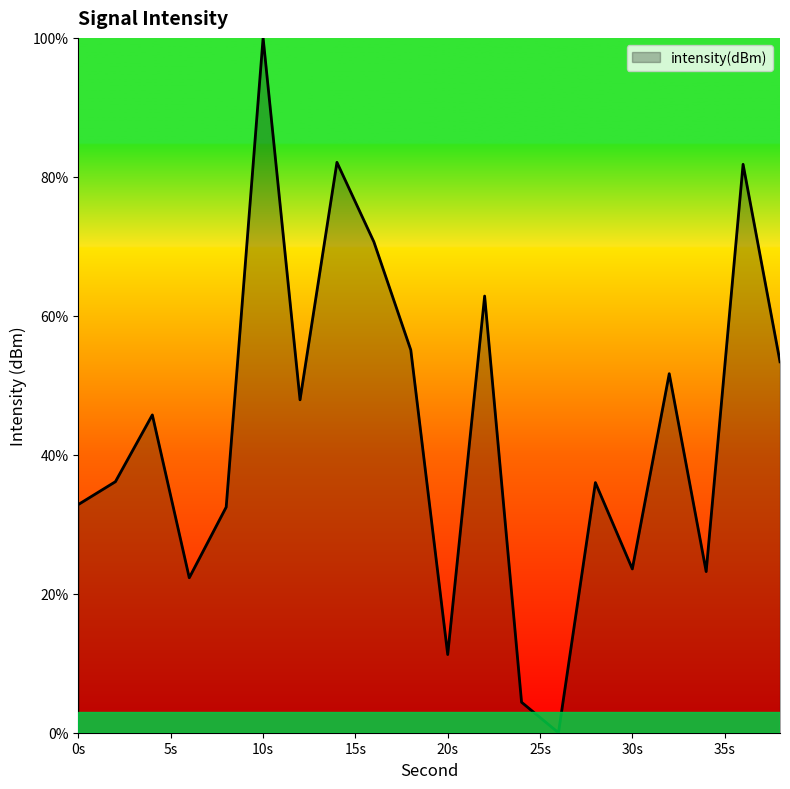

Is it true that the value at 30s is 23.6?

True